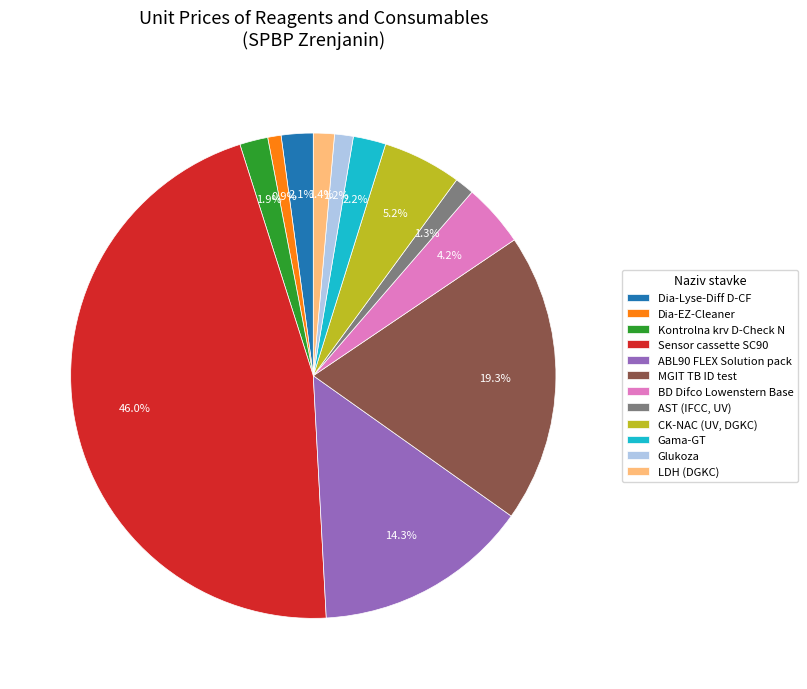

What percentage do BD Difco Lowenstern Base and Dia-Lyse-Diff D-CF together represent?

6.3%